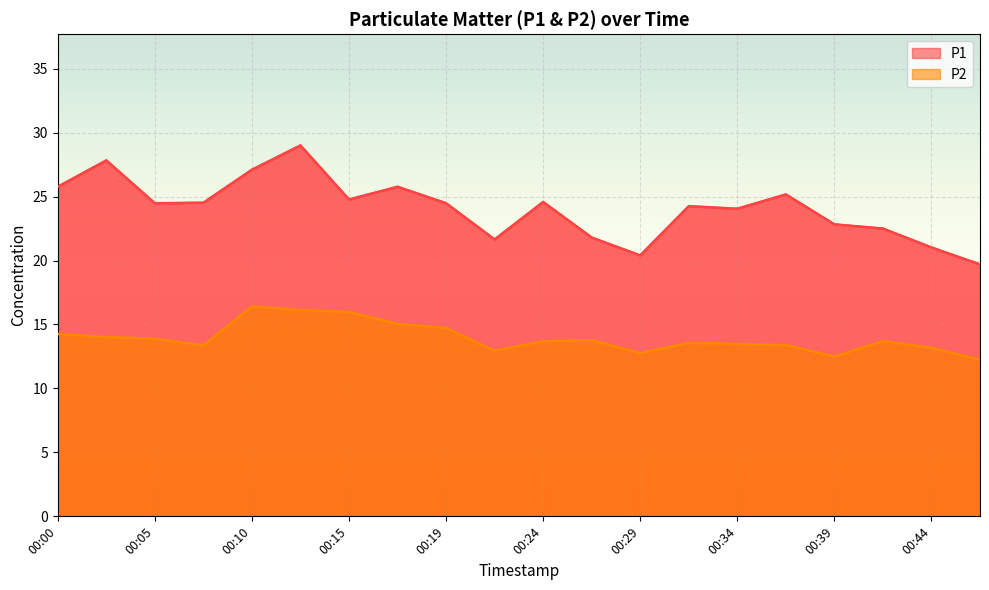

At which category is the sum across all series the highest?

00:12